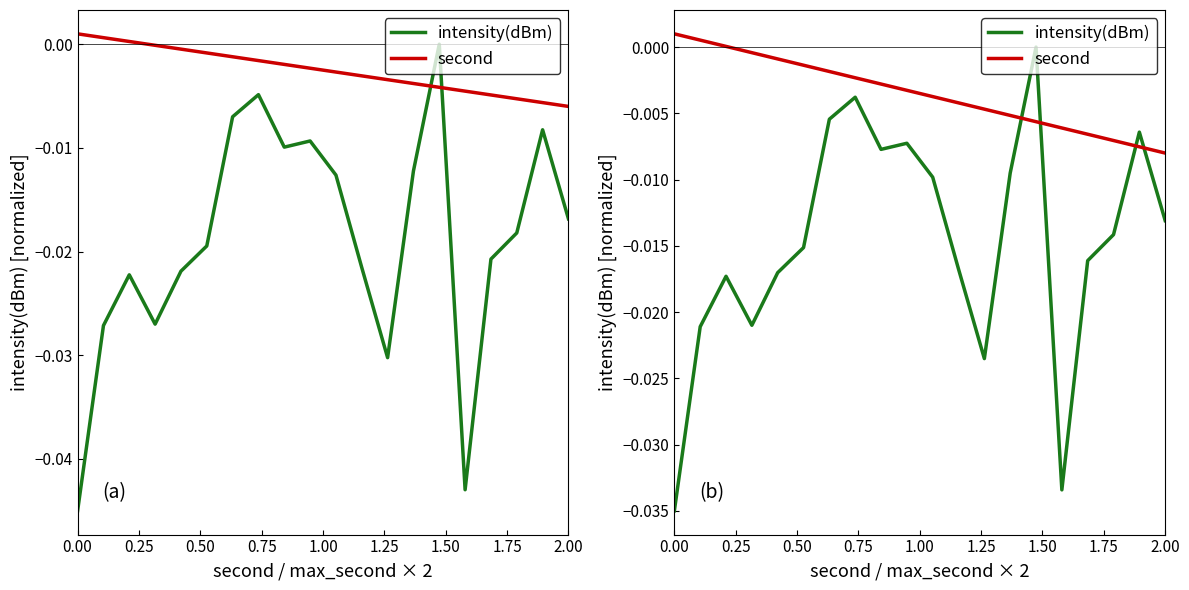

How many positive values does the second series have?

3